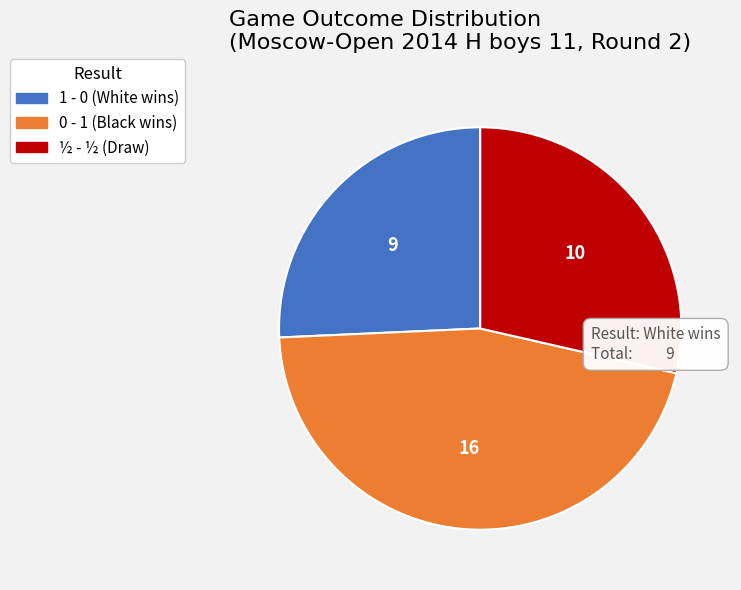

Is there any slice that represents more than half of the pie?

No